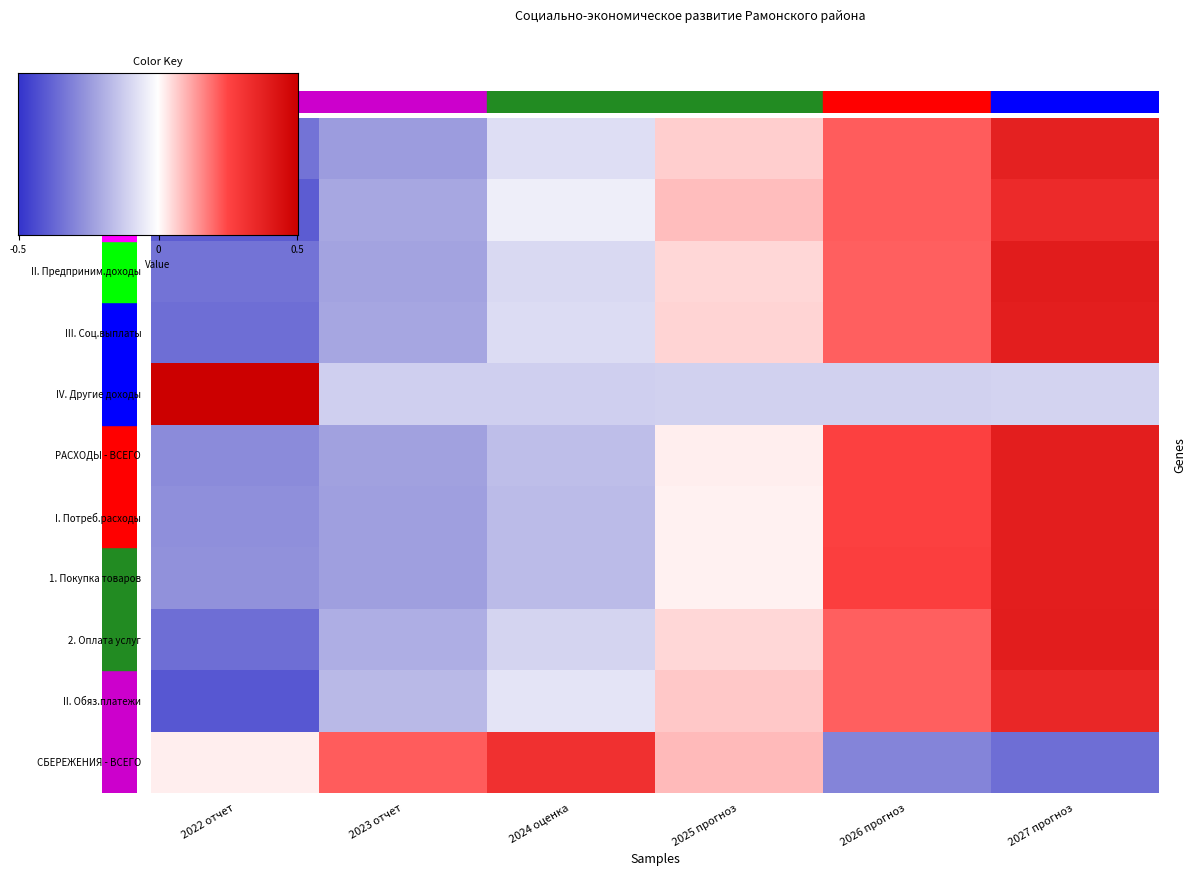

The value of II. Обяз.платежи at 2025 прогноз is 0.1. True or false?

False